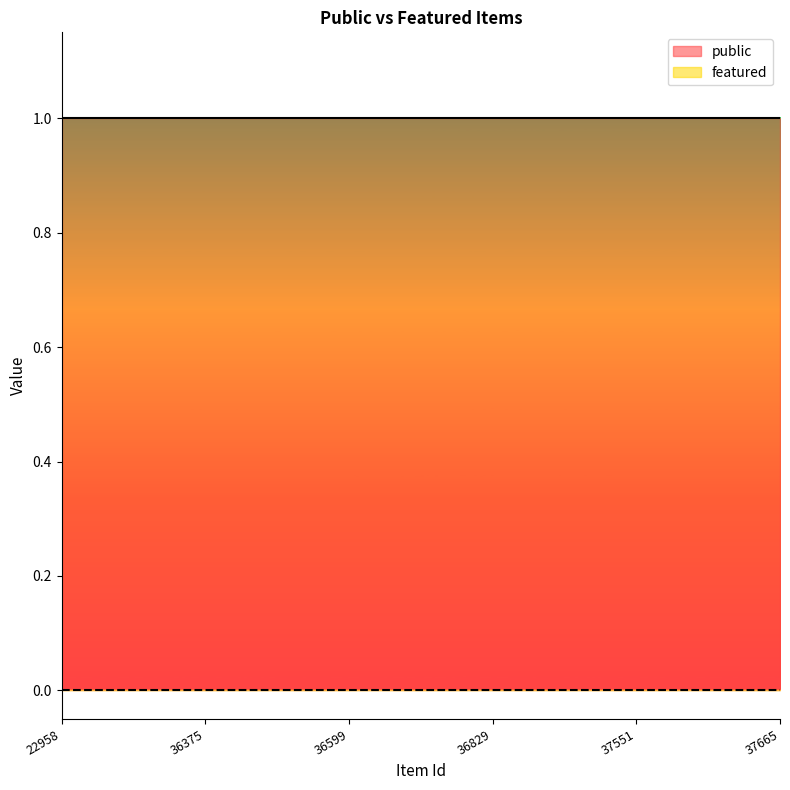

At 22958, list the series in order from smallest to largest.

featured, public